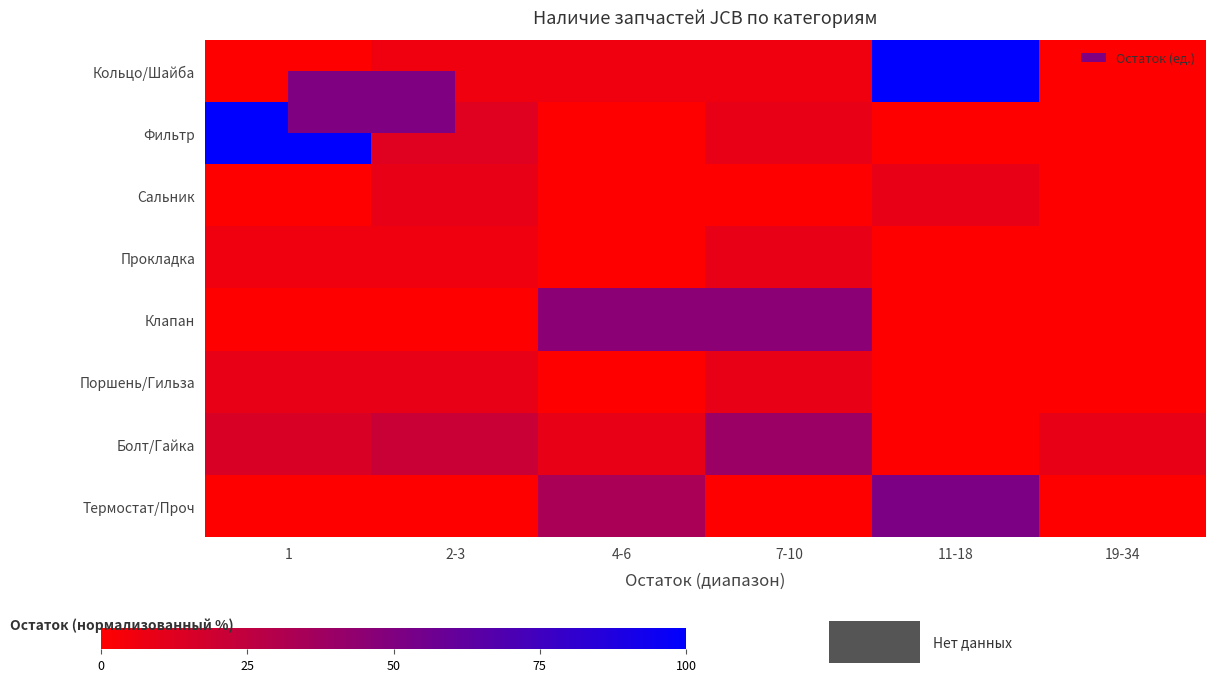

Reading right to left, transcribe all the data shown in this chart.

Кольцо/Шайба: 19-34=0.0	11-18=100.0	7-10=6.1	4-6=6.1	2-3=6.1	1=0.0
Фильтр: 19-34=0.0	11-18=0.0	7-10=9.1	4-6=0.0	2-3=12.1	1=100.0
Сальник: 19-34=0.0	11-18=9.1	7-10=0.0	4-6=0.0	2-3=9.1	1=0.0
Прокладка: 19-34=0.0	11-18=0.0	7-10=9.1	4-6=0.0	2-3=6.1	1=6.1
Клапан: 19-34=0.0	11-18=0.0	7-10=45.5	4-6=45.5	2-3=0.0	1=0.0
Поршень/Гильза: 19-34=0.0	11-18=0.0	7-10=9.1	4-6=0.0	2-3=9.1	1=9.1
Болт/Гайка: 19-34=9.1	11-18=0.0	7-10=39.4	4-6=9.1	2-3=21.2	1=15.2
Термостат/Проч: 19-34=0.0	11-18=51.5	7-10=0.0	4-6=33.3	2-3=0.0	1=0.0